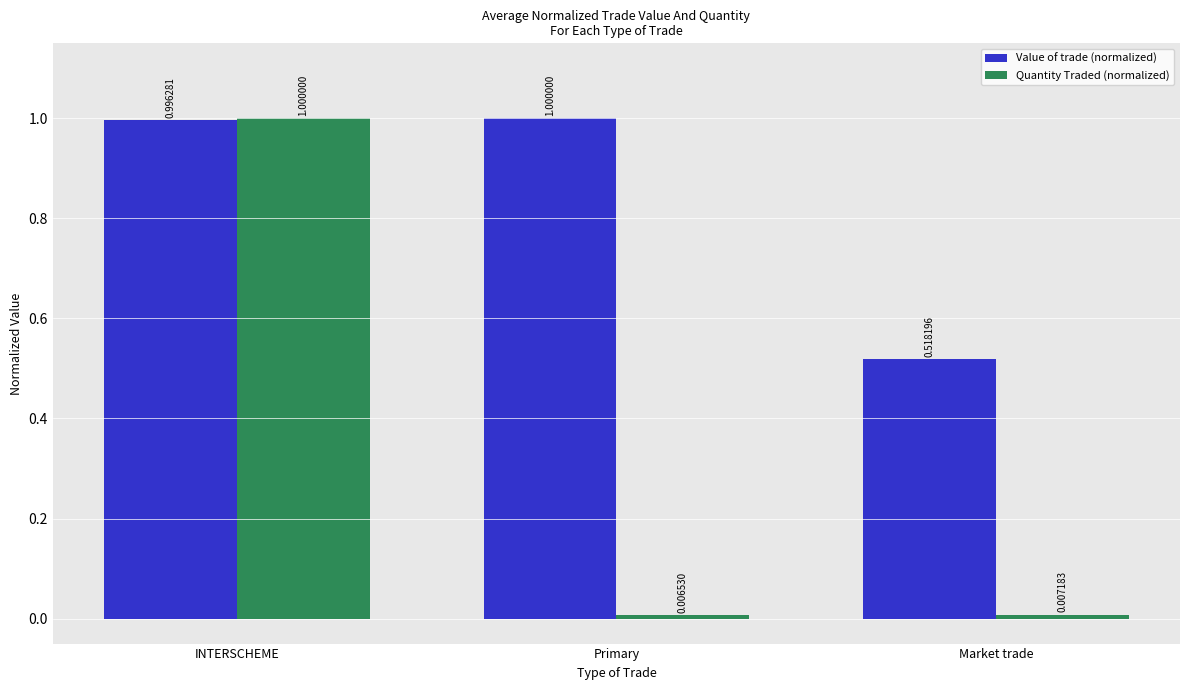

Where is Value of trade (normalized) nearest to the value 0?

Market trade